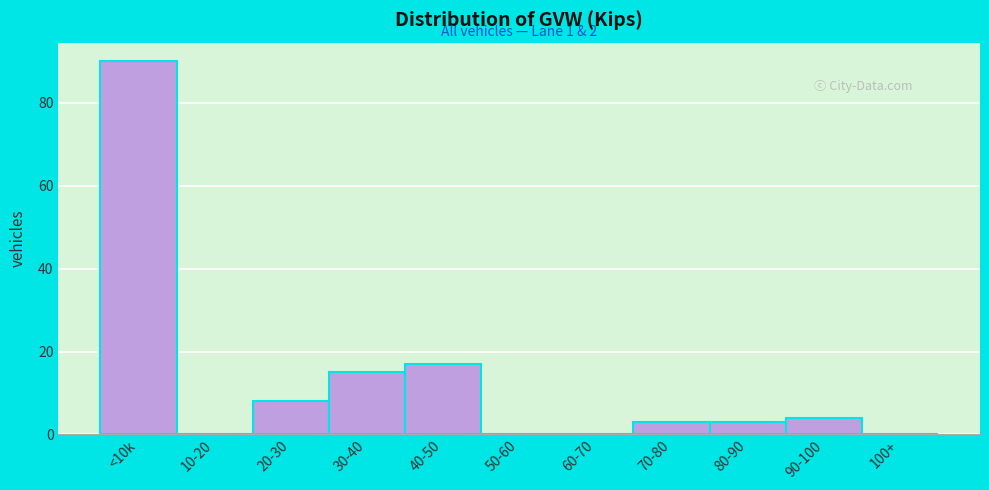

Reading left to right, what are all the values shown in this chart?

<10k=90	10-20=0	20-30=8	30-40=15	40-50=17	50-60=0	60-70=0	70-80=3	80-90=3	90-100=4	100+=0